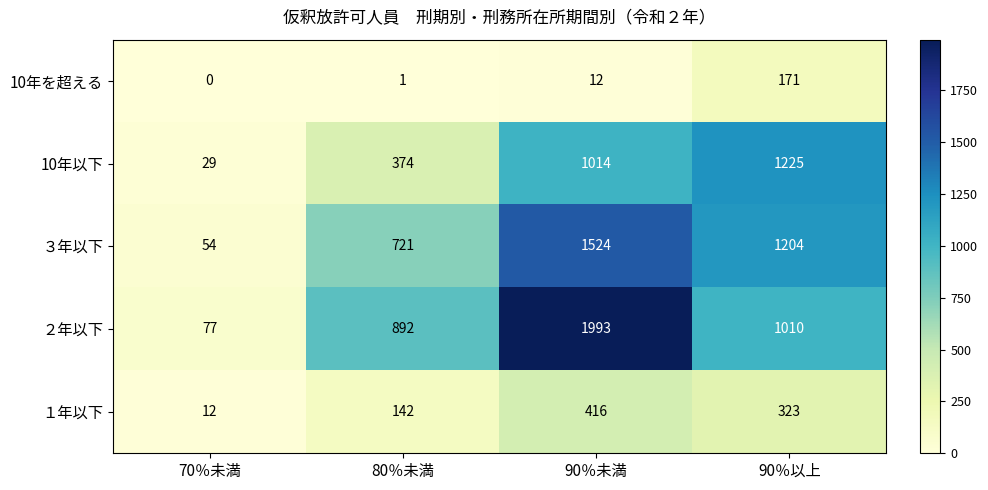

At which category does the chart reach its peak across all series?

90％未満